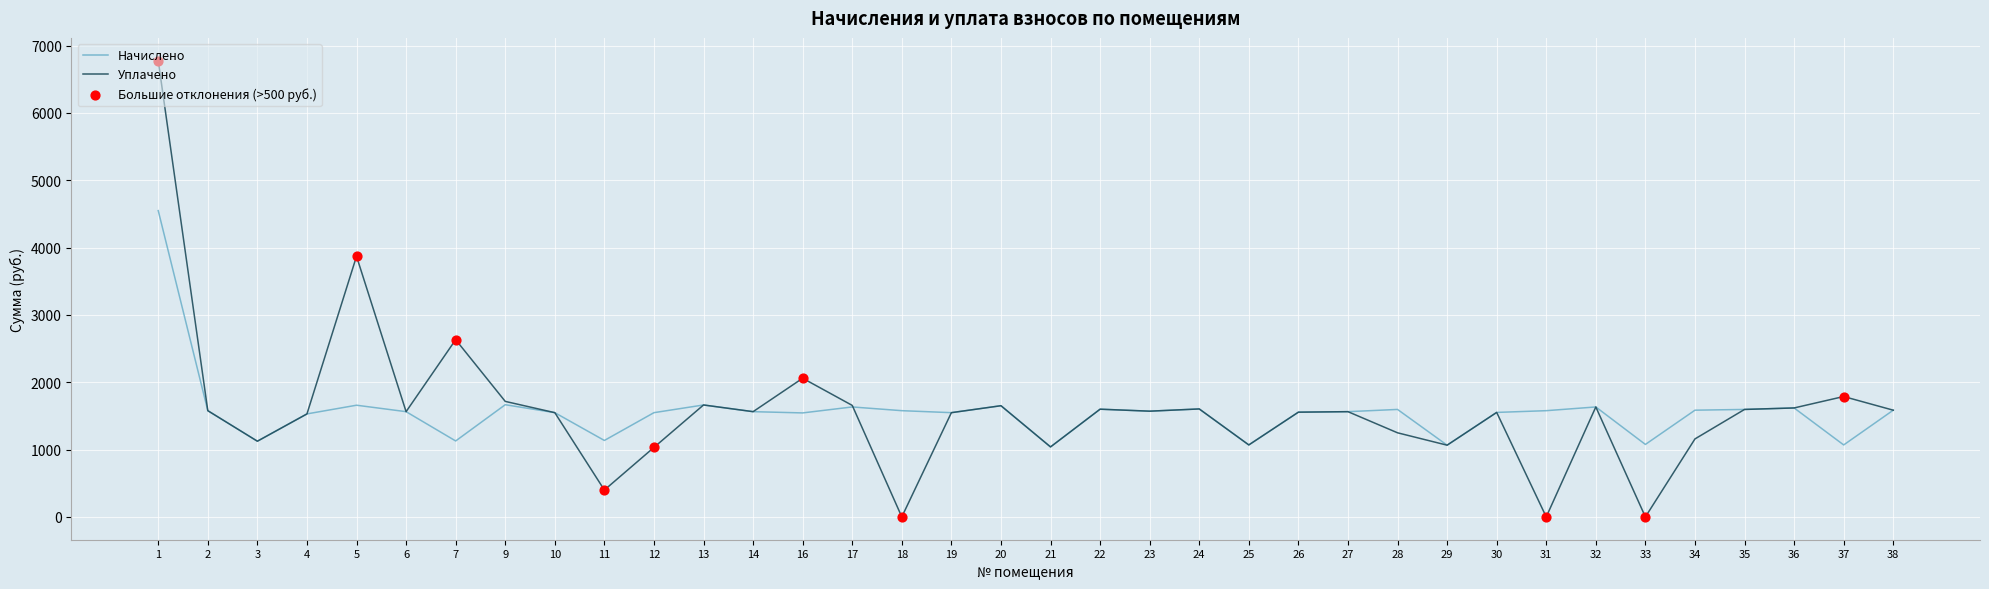

Which series has the widest spread of values?

Уплачено